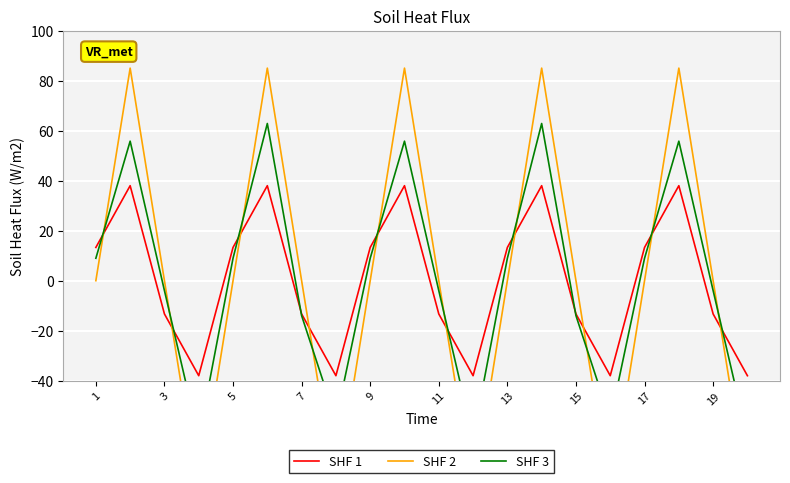

True or false: SHF 1 has a value of -13.3 at 11.

True